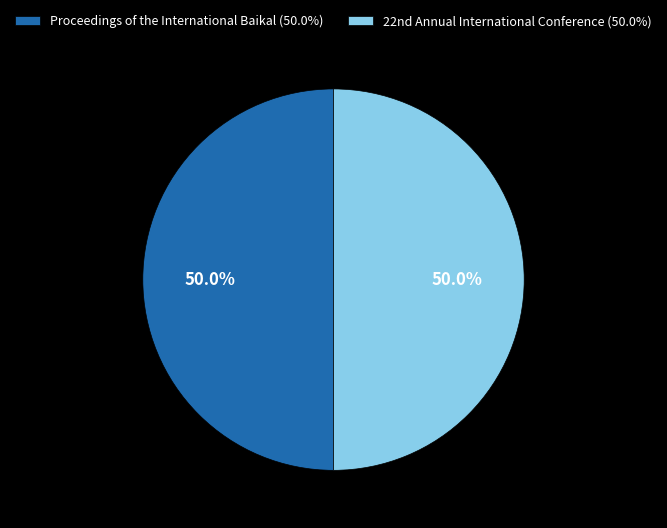

What percentage is the Proceedings of the International Baikal slice, to the nearest percent?

50%